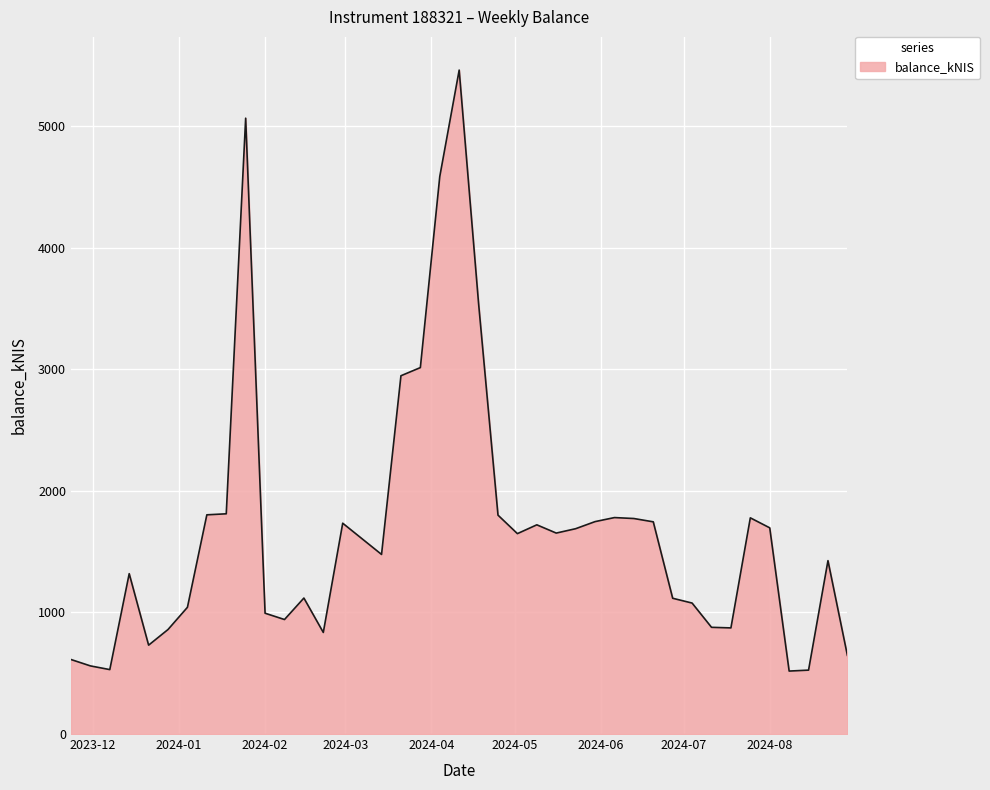

What is the maximum value shown in the chart?

5459.5